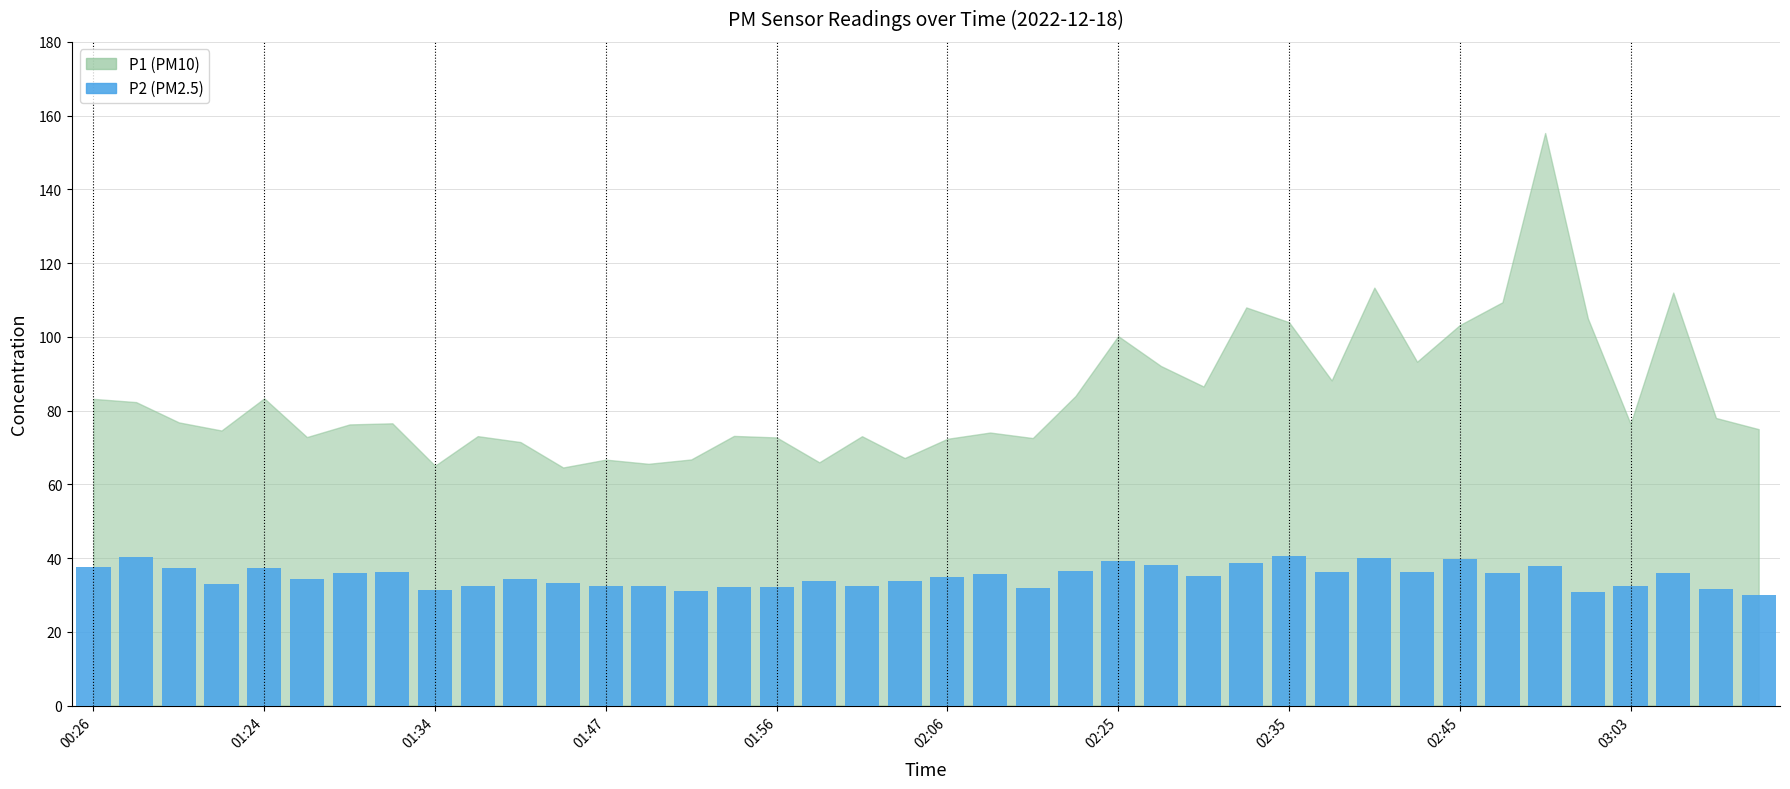

What is the value of the 29th bar from the left?

40.5